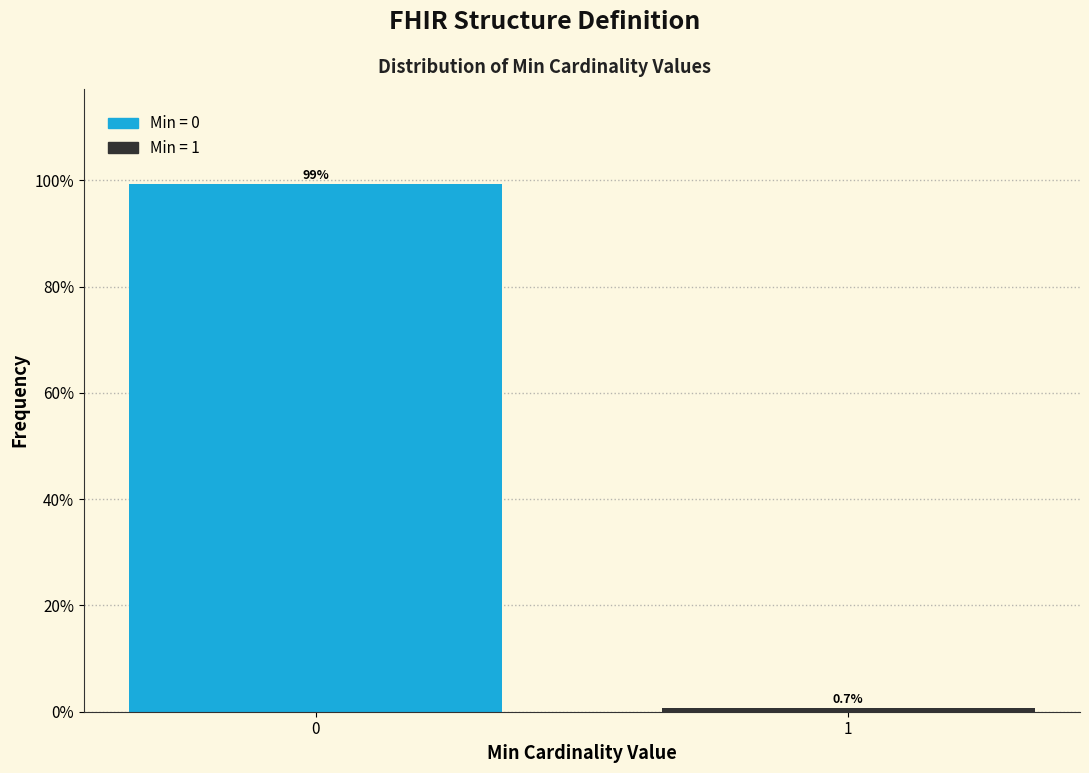

Reading left to right, what are all the values shown in this chart?

99.3	0.7